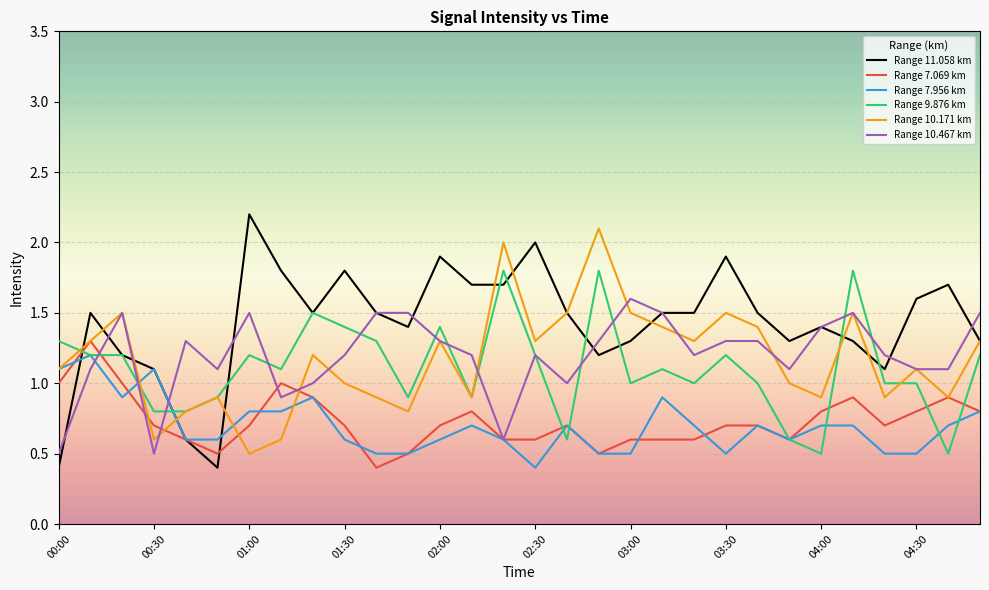

What is the smallest value displayed?

0.4